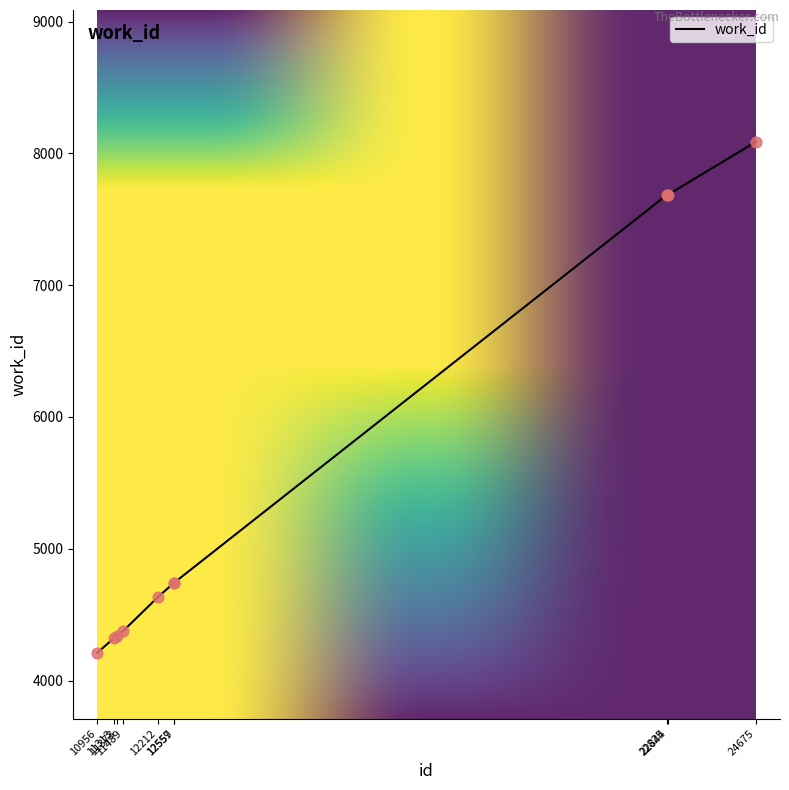

What is the change in value from 11313 to 11373?

+16